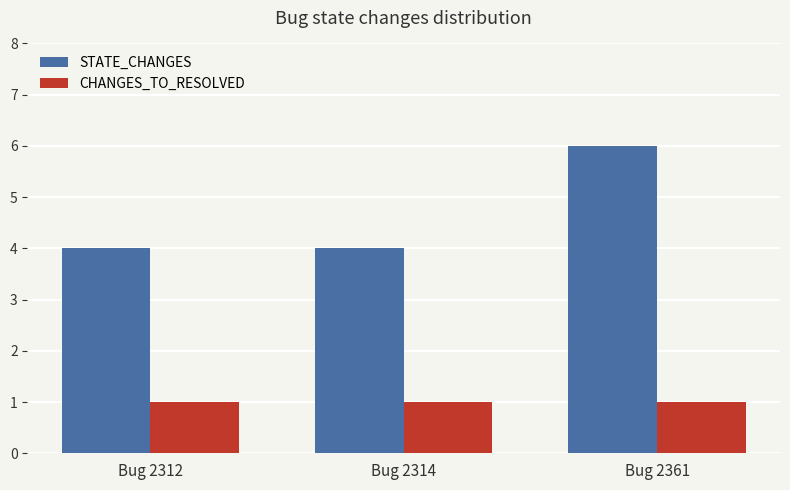

Is the value of CHANGES_TO_RESOLVED at Bug 2314 greater than the value of STATE_CHANGES at Bug 2361?

No